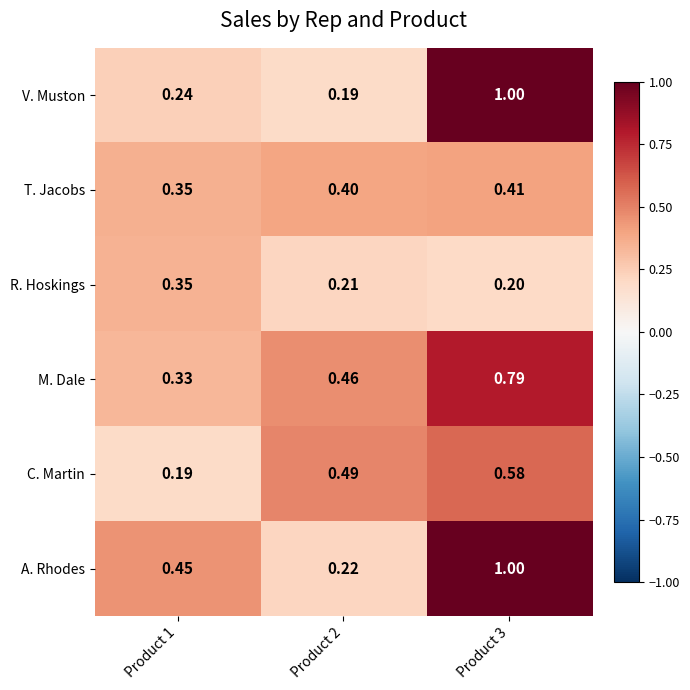

Is the value of V. Muston at Product 3 greater than the value of R. Hoskings at Product 1?

Yes